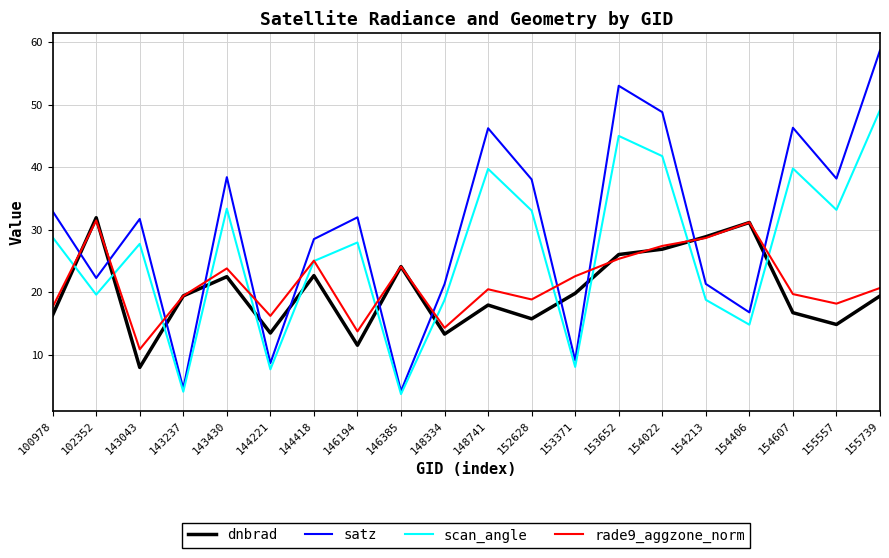

True or false: satz has a value of 16.7 at 154406.

True